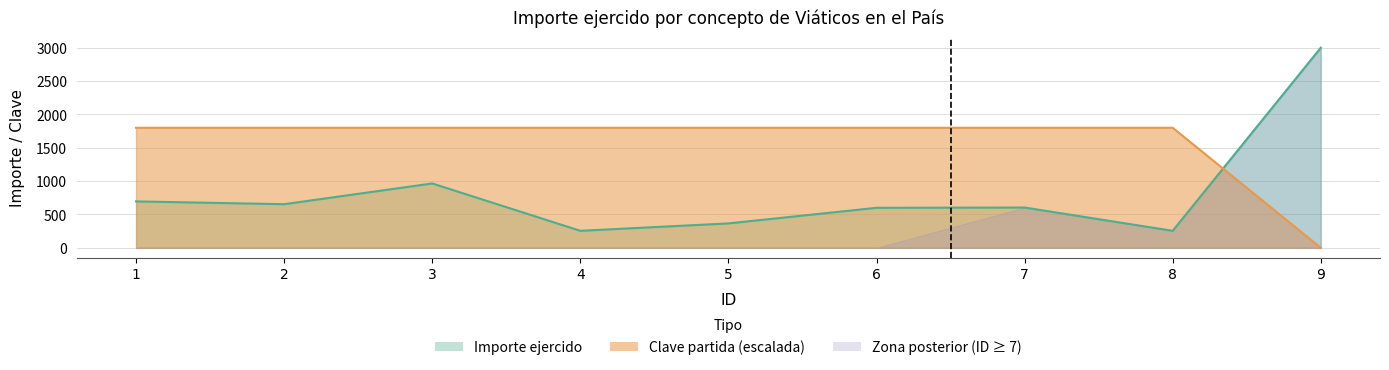

Does the chart have visible grid lines?

Yes